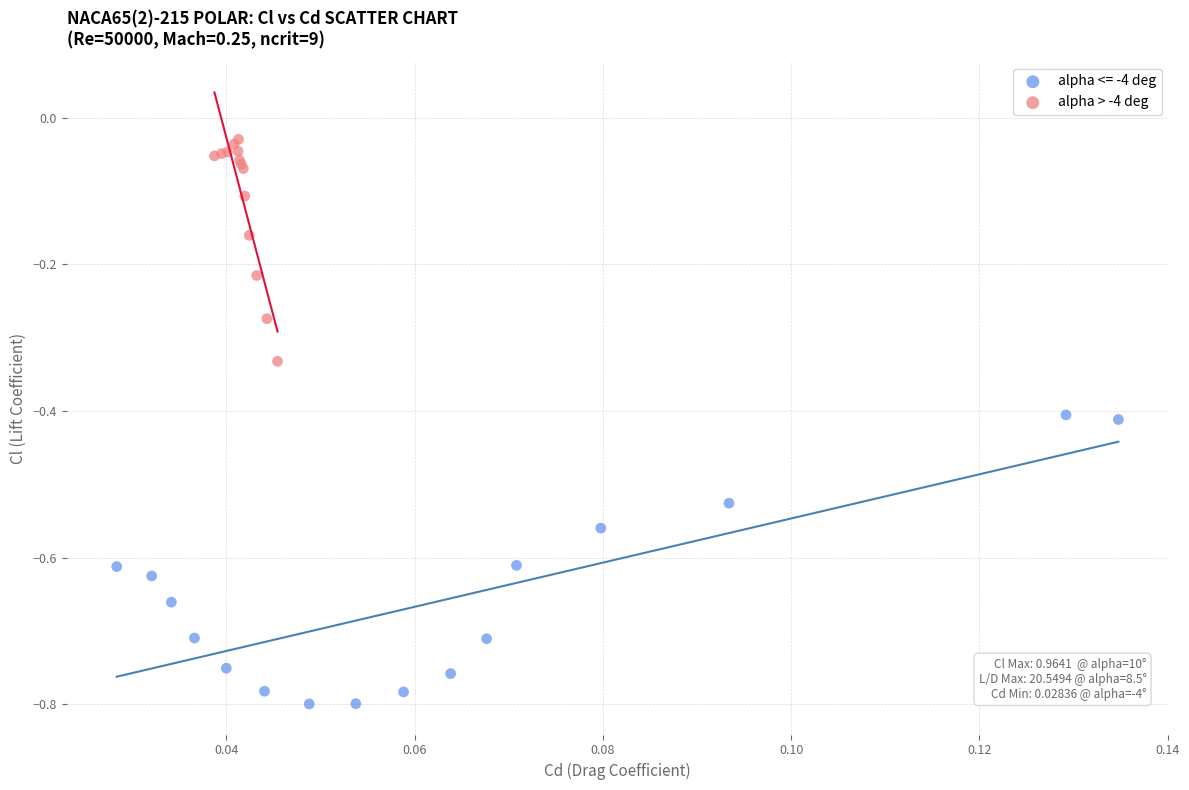

Which series contains the lowest Y value?

alpha <= -4 deg